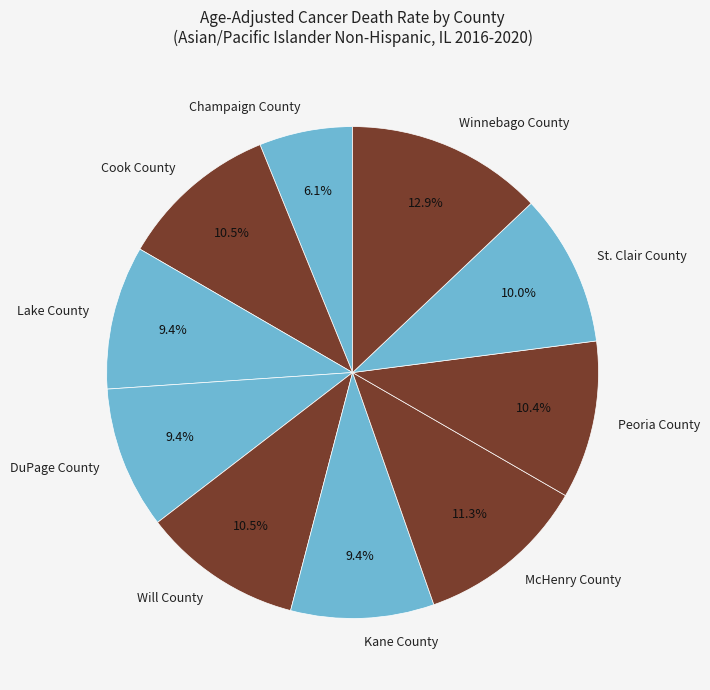

True or false: DuPage County accounts for 9% of the total.

True